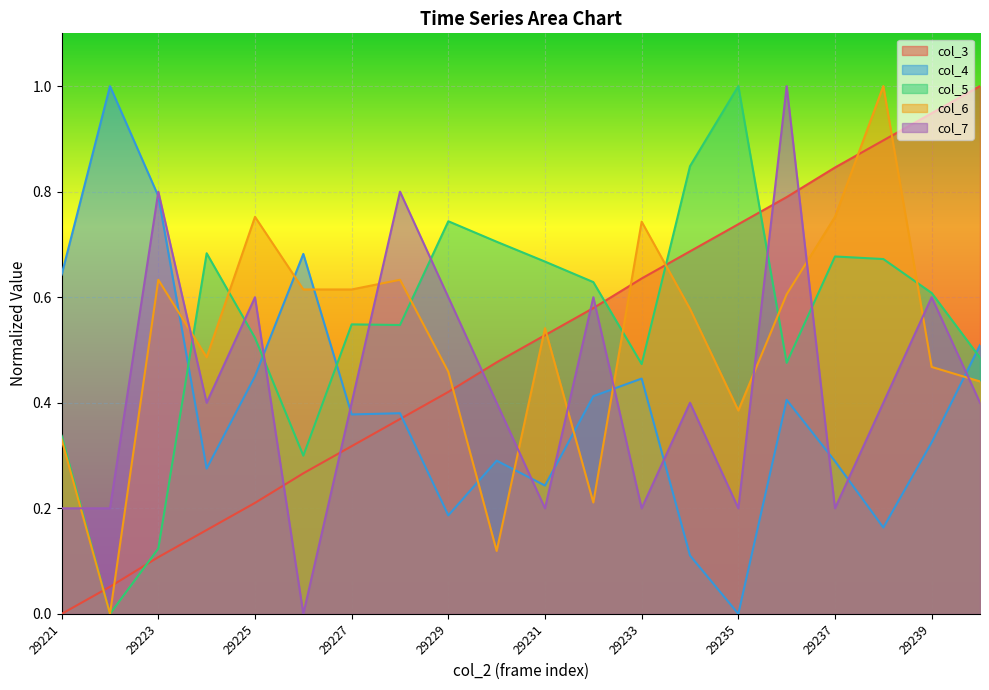

How many distinct data groups are displayed?

5